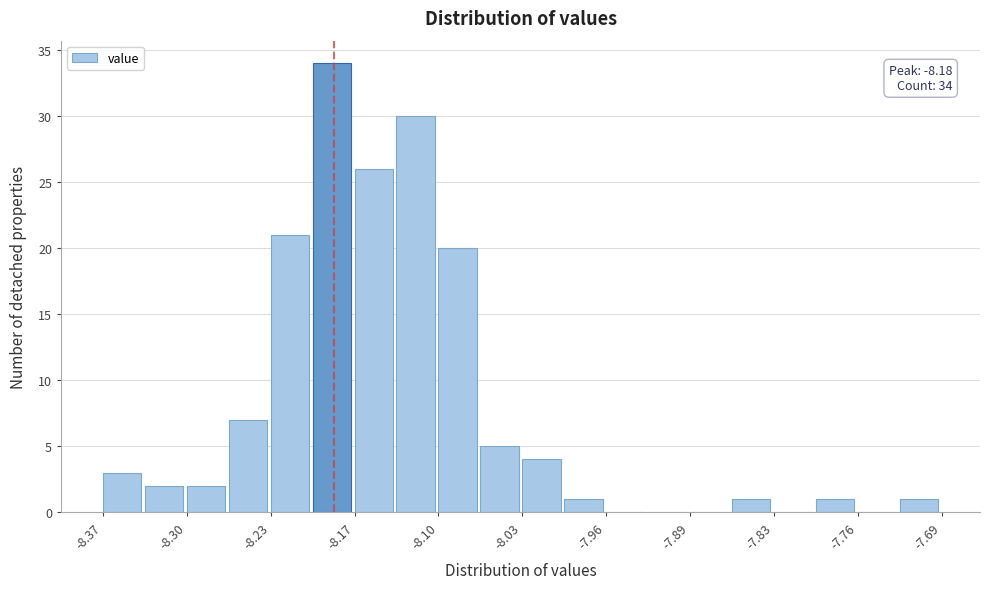

Read against the x-axis, roughly where is the centre of the tallest bar?

-8.18